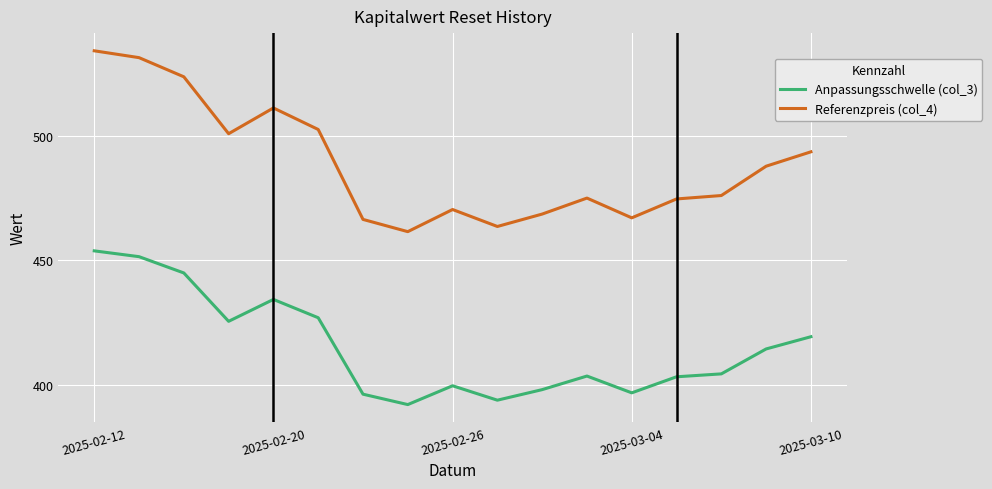

True or false: Anpassungsschwelle (col_3) and Referenzpreis (col_4) cross at least once.

False